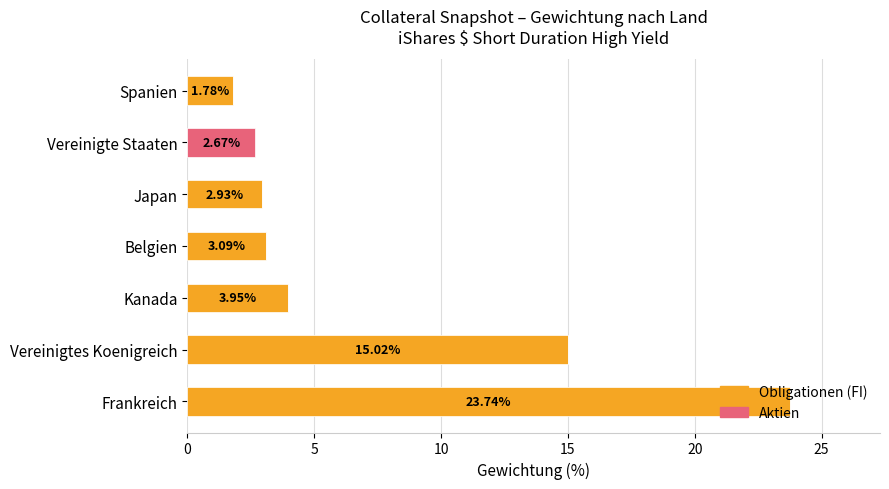

What is the sum of all Obligationen (FI) values?

50.5